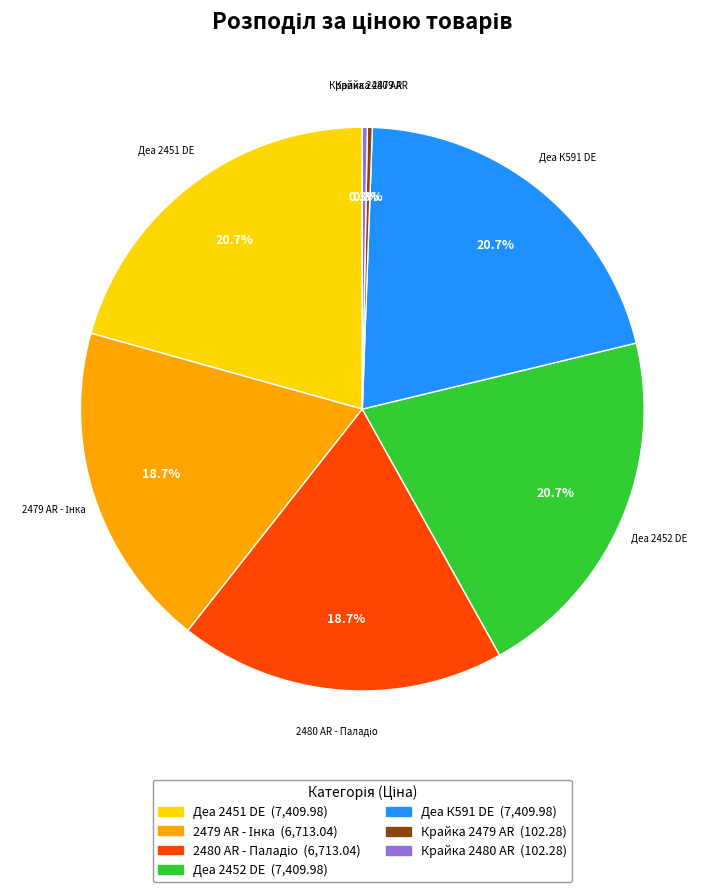

To the nearest percent, what is the average slice percentage?

14%